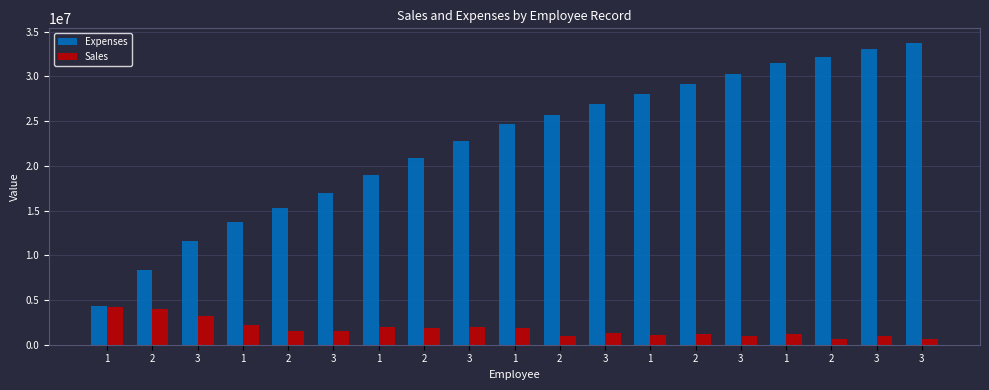

What is the difference between the second highest and second lowest values in the Expenses series?

24766541